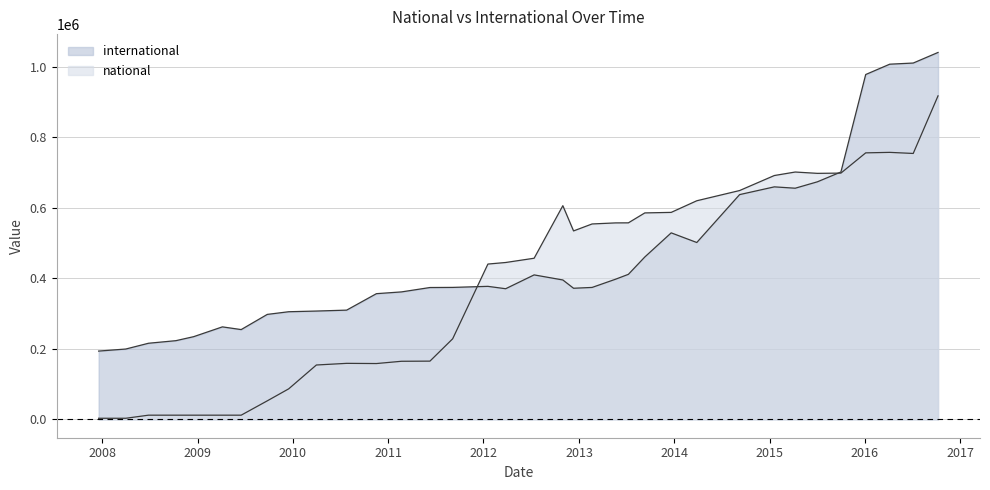

Which category has the lowest value in the national series?

2008-04-01